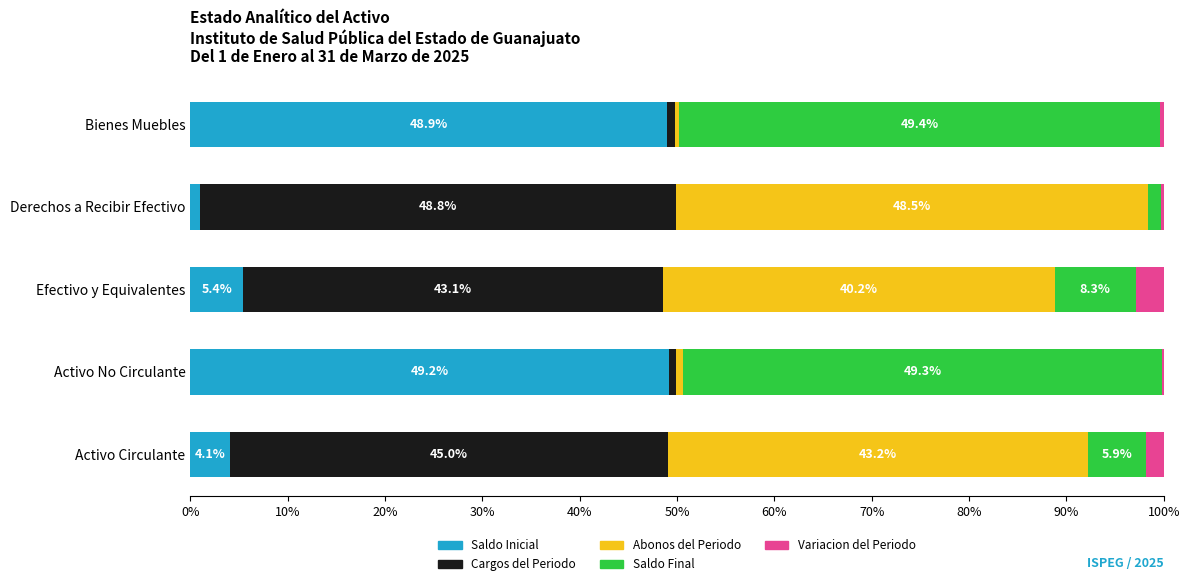

How many series are shown in this chart?

5